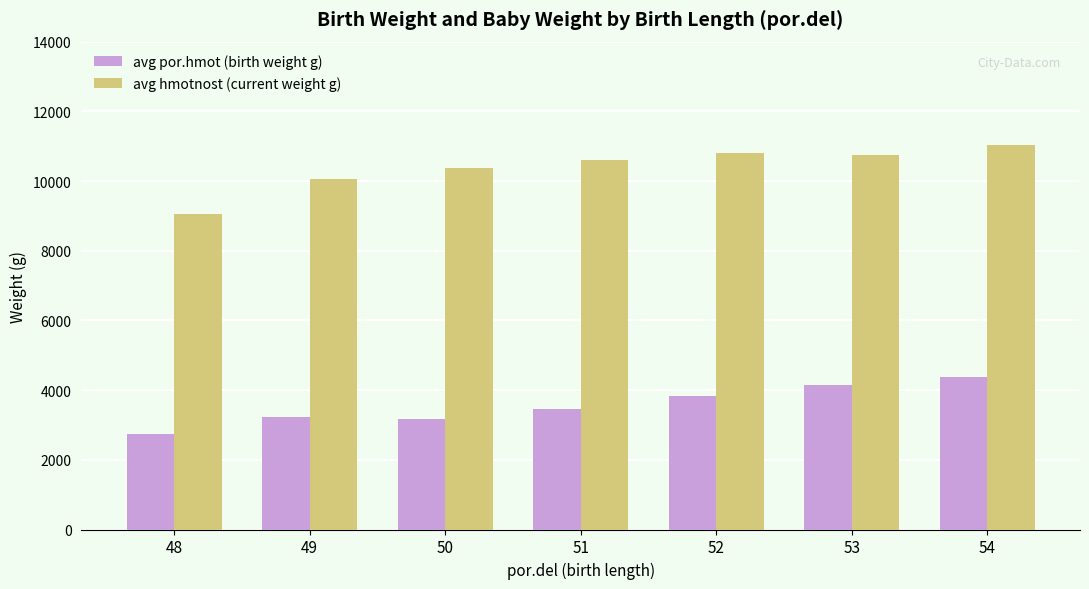

Rank the series by their maximum value, from lowest to highest.

avg por.hmot (birth weight g), avg hmotnost (current weight g)